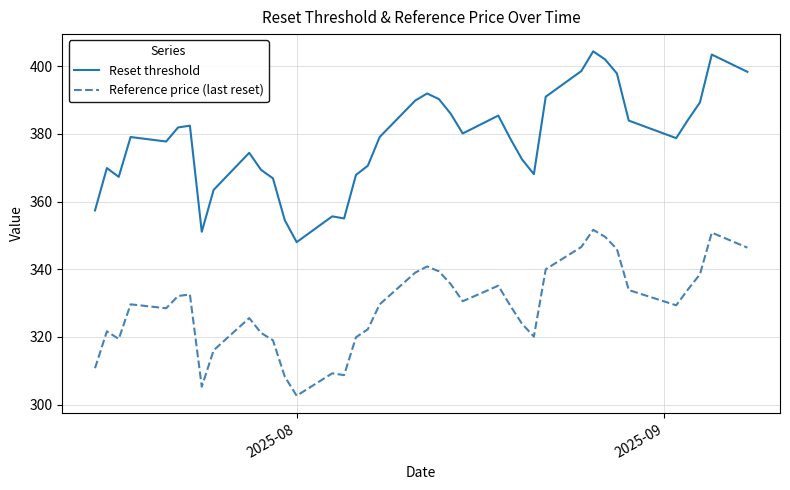

What is the smallest value displayed?

302.6